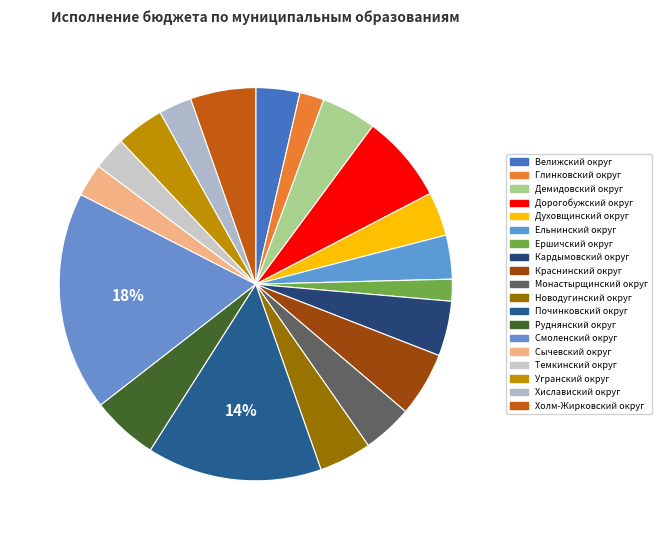

Which slice is the smallest?

Ершичский округ